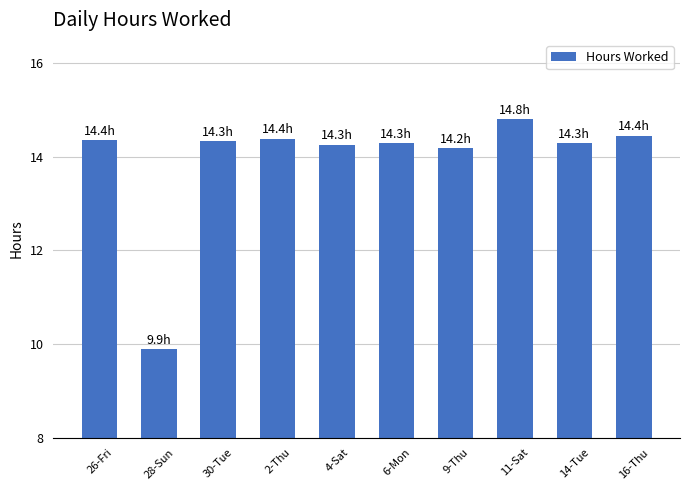

The chart shows a value of 14.3 at 30-Tue. True or false?

True